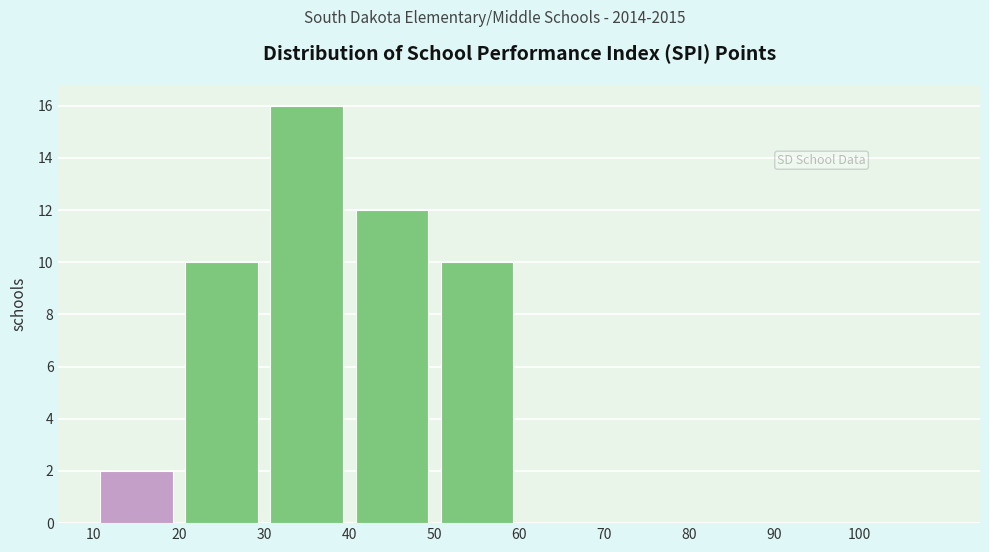

Reading left to right, transcribe this chart: for each bar, give the range it covers on the x-axis and its height. The values are not printed on the chart, so give them approximately, as read against the axis.

10 to 20: 2
20 to 30: 10
30 to 40: 16
40 to 50: 12
50 to 60: 10
60 to 70: 0
70 to 80: 0
80 to 90: 0
90 to 100: 0
100 to 110: 0